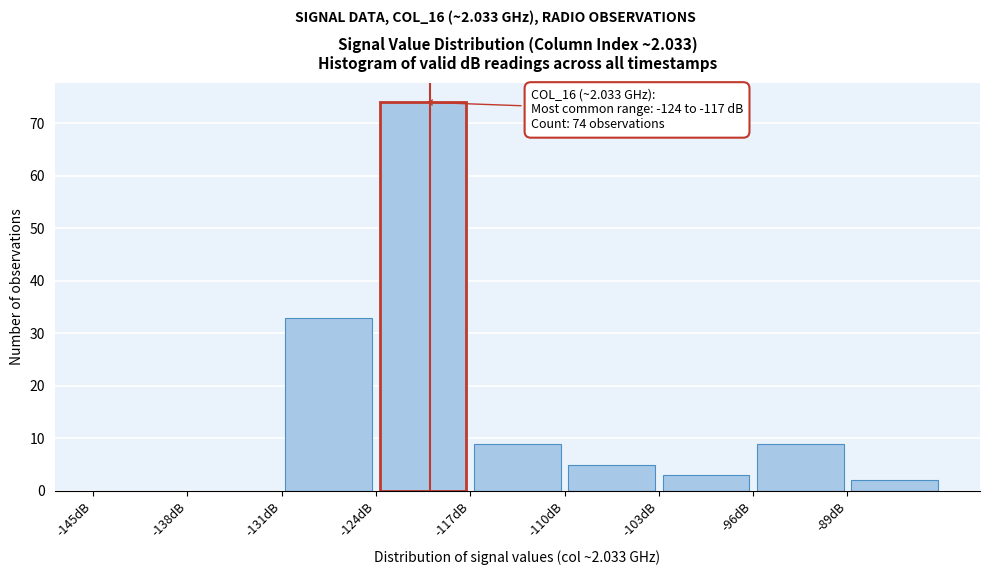

Over which range of the x-axis is the bar tallest?

-124 to -117